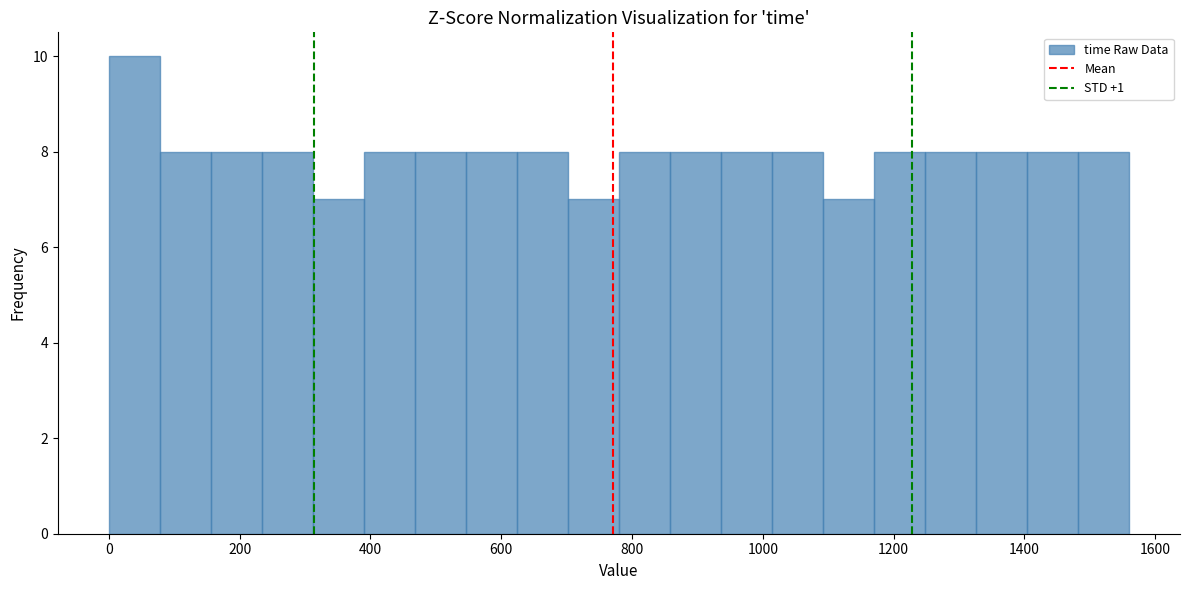

Read against the x-axis, roughly where is the centre of the tallest bar?

40